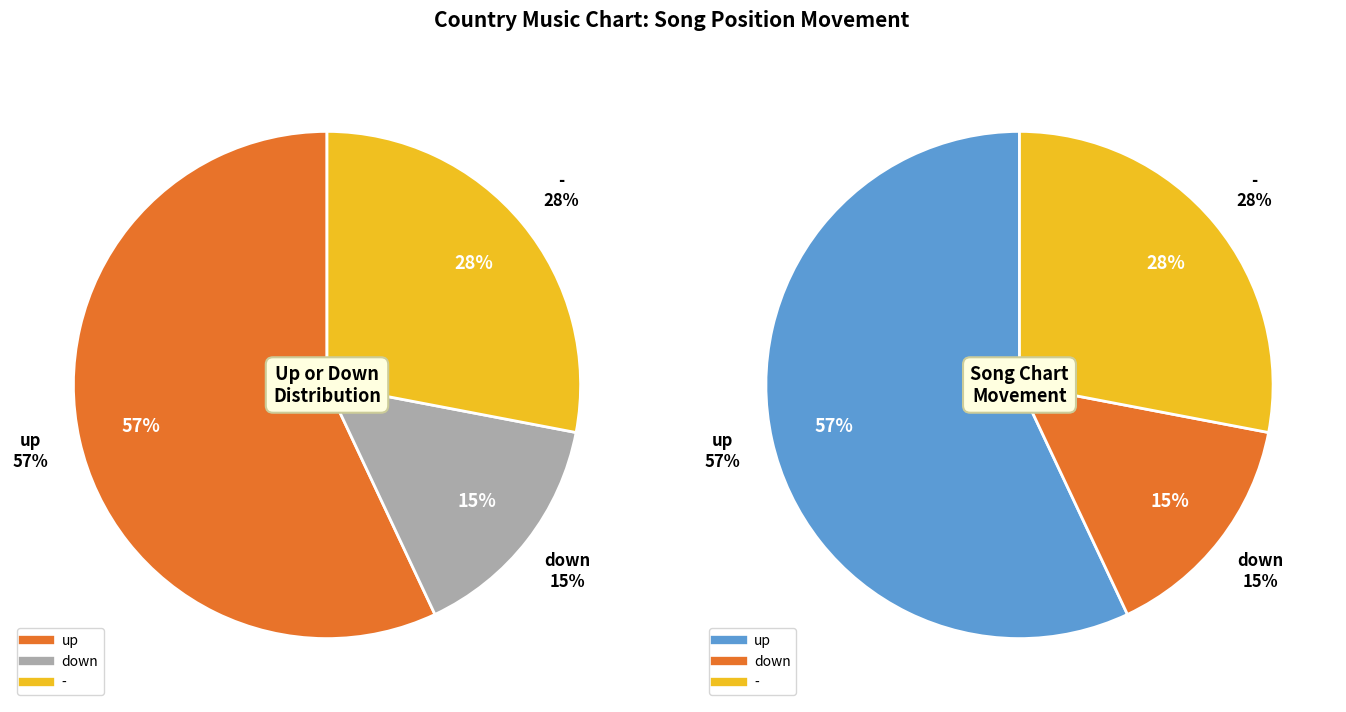

What percentage is NOT represented by up?

43.0%